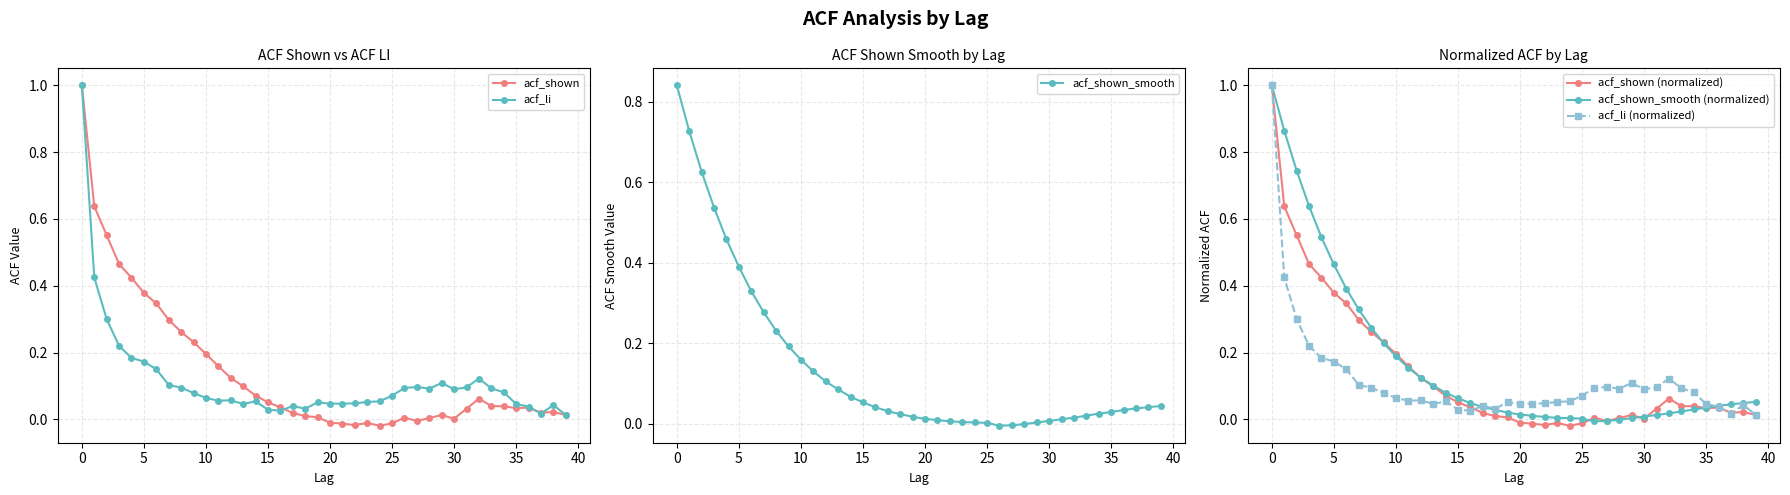

What is the maximum value for acf_li?

1.0